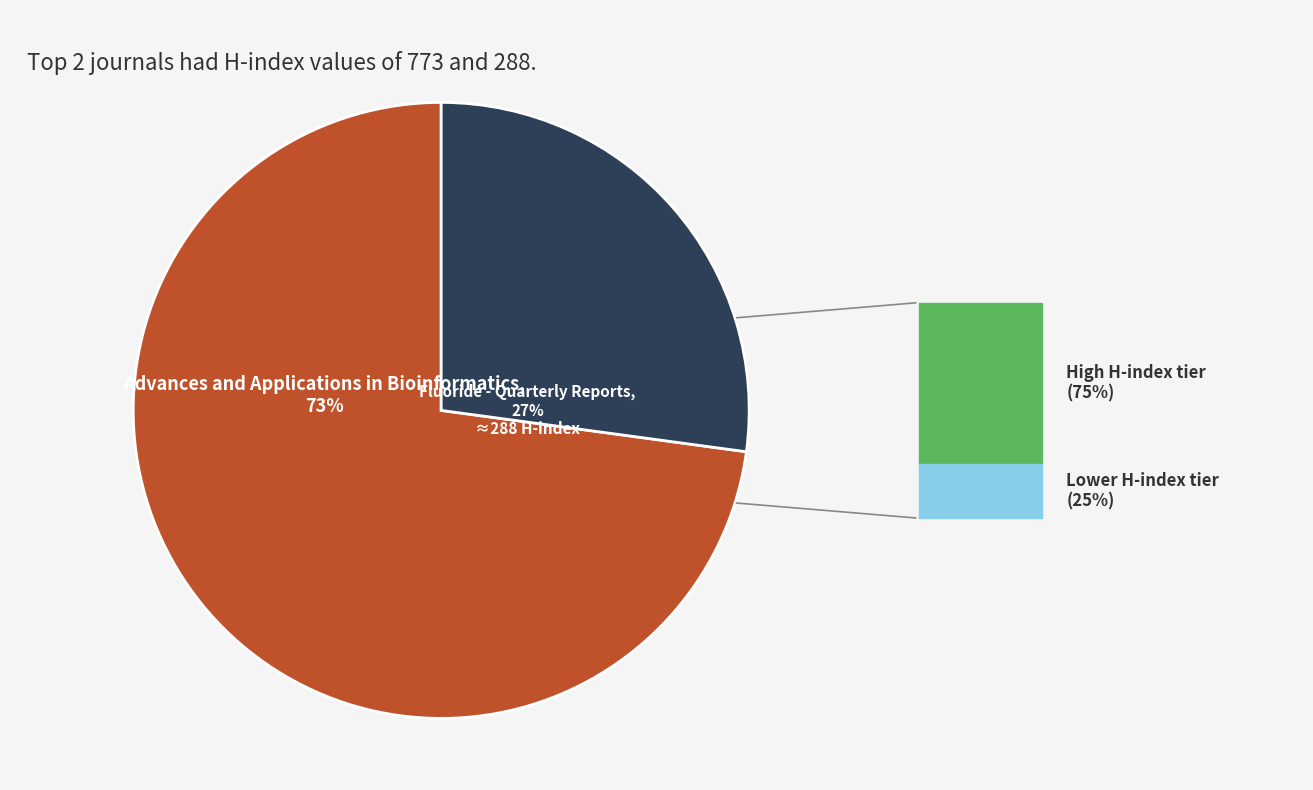

Is there any slice that represents more than half of the pie?

Yes